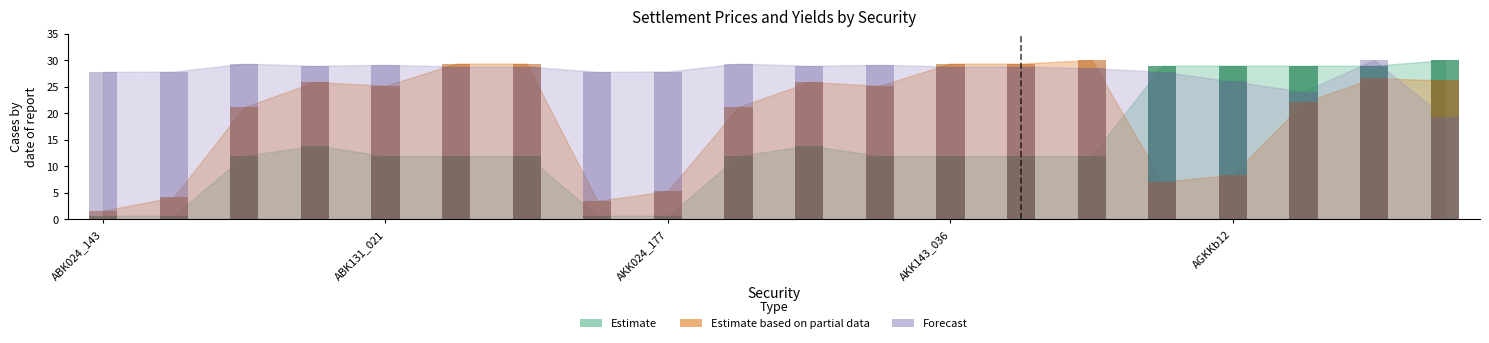

At which label is Forecast closest to 24?

AGKKb14